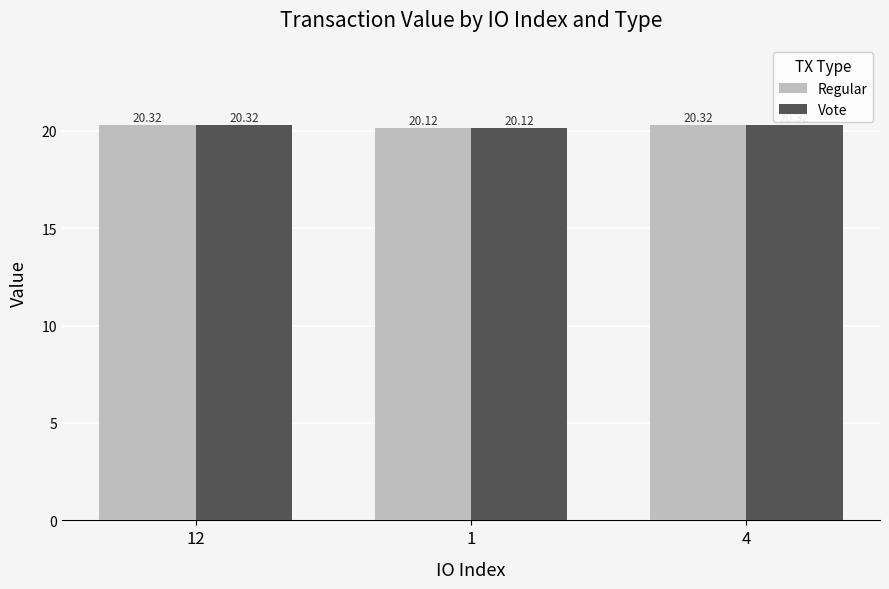

What is the difference between the second highest and minimum values in the Vote series?

0.2